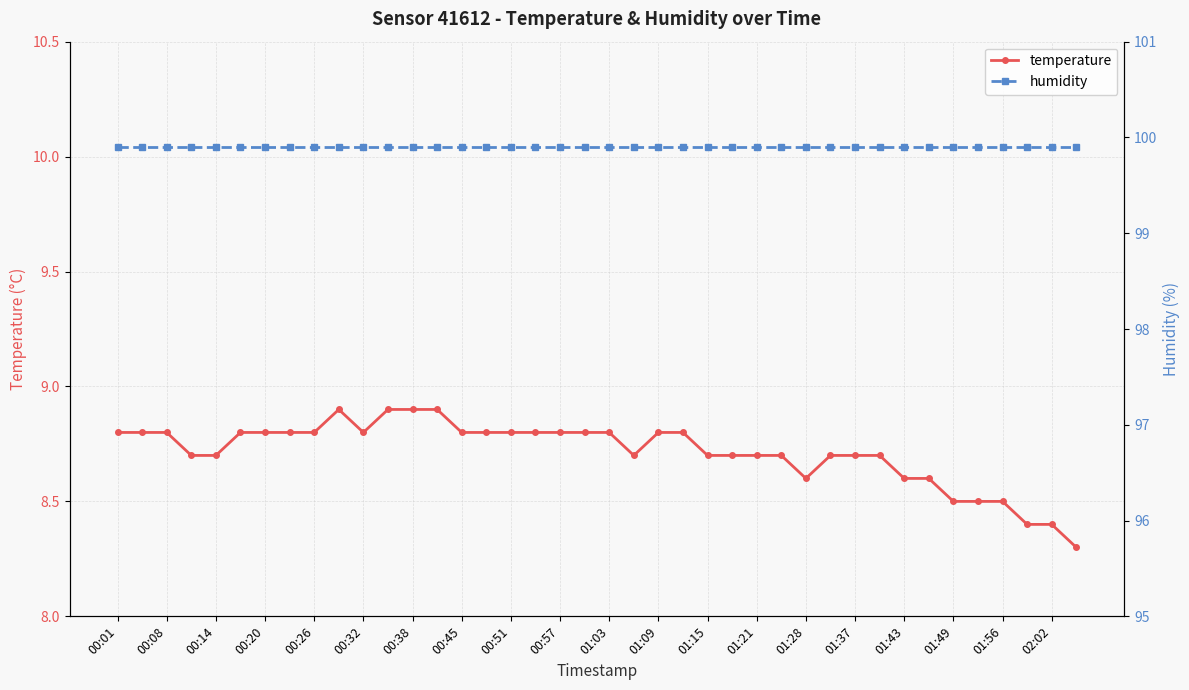

Is this an area chart (filled region under the line)?

No